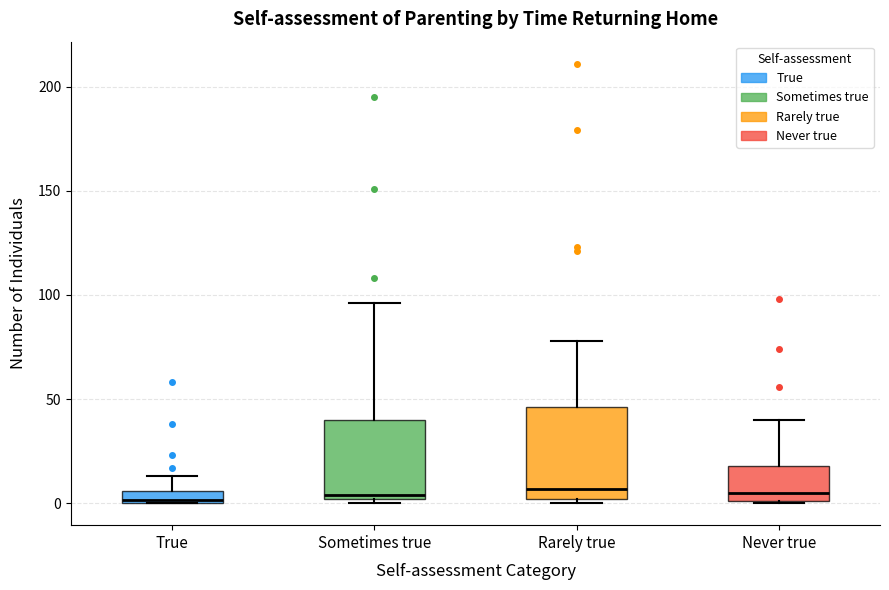

Which box is the tallest, from its lower edge to its upper edge?

Rarely true